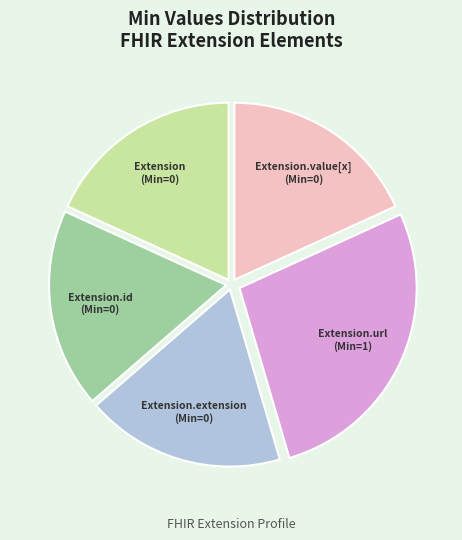

Is there any slice that represents more than half of the pie?

No